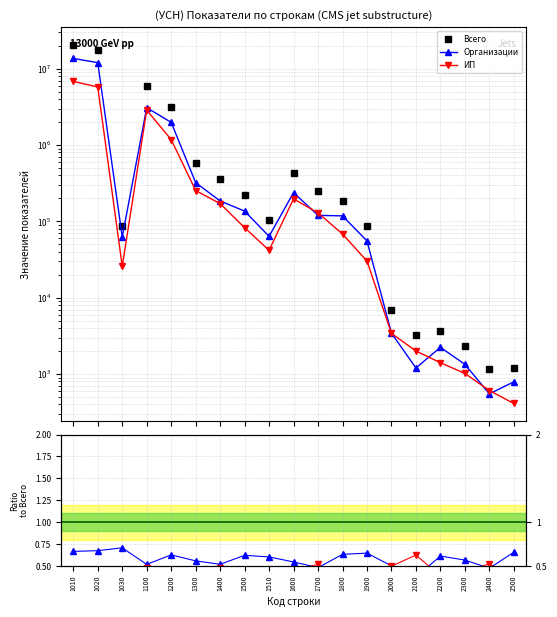

What is the value of the ИП point at the 7th from the left?

170971.0